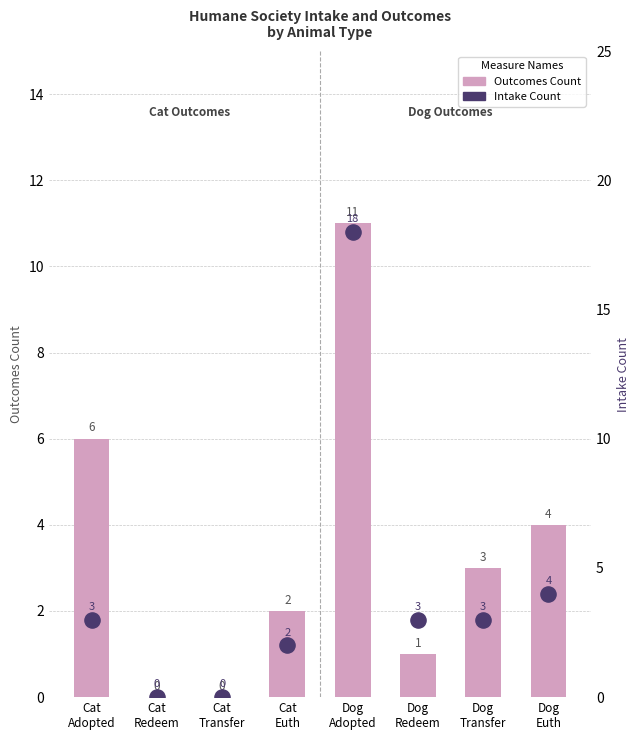

What is the total value across all series at Dog
Redeem?

4